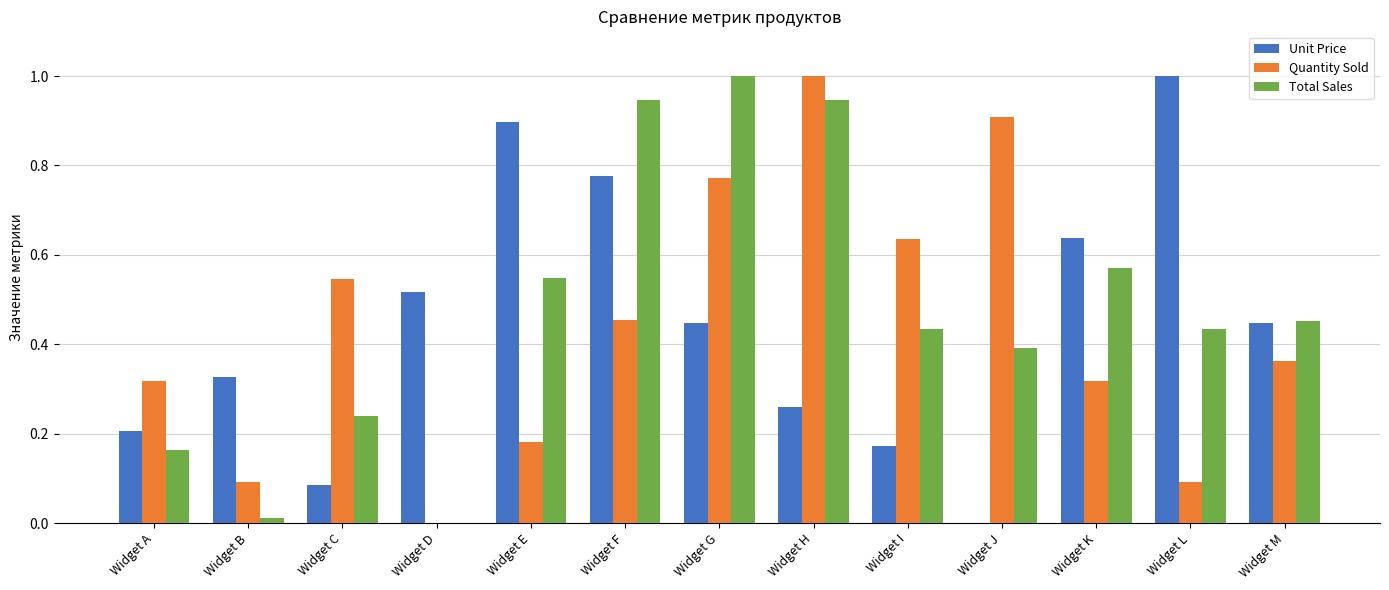

What is the sum of all Quantity Sold values?

5.7